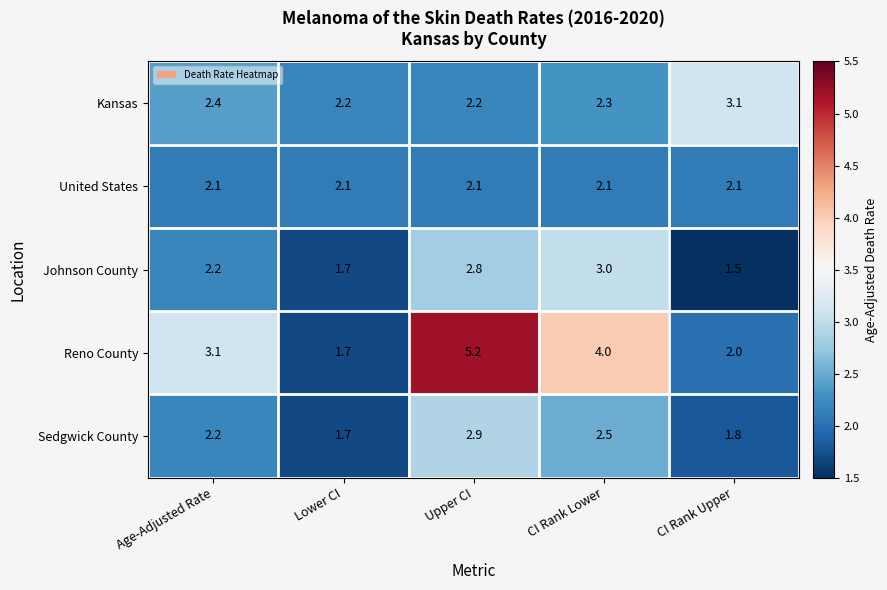

Which label corresponds to the largest value in the chart?

Upper CI